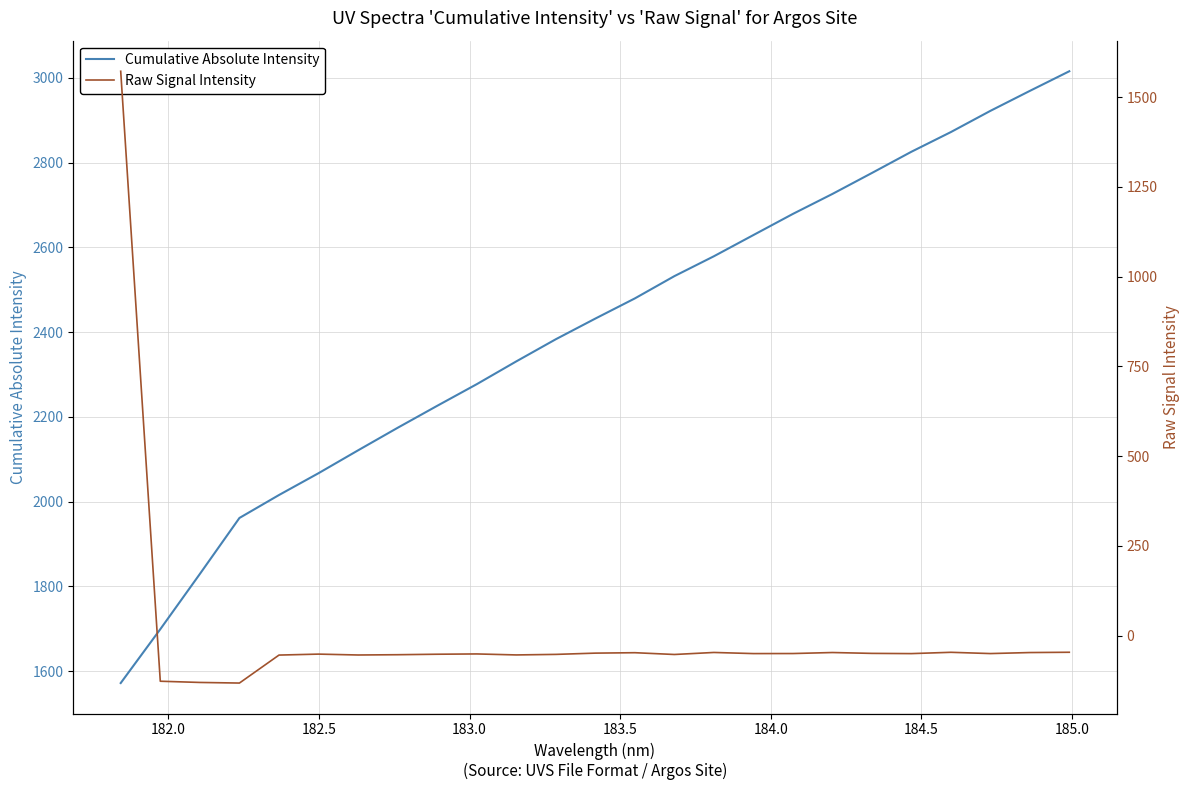

Reading left to right, extract all data points from this chart.

Cumulative Absolute Intensity: 1572.0	1699.0	1829.4	1961.5	2015.7	2067.2	2121.2	2174.4	2226.2	2277.3	2331.0	2383.3	2432.1	2479.7	2532.2	2579.2	2629.2	2679.1	2726.2	2775.7	2825.8	2872.2	2922.2	2969.4	3015.7
Raw Signal Intensity: 1572.0	-127.0	-130.4	-132.1	-54.2	-51.5	-54.0	-53.2	-51.8	-51.0	-53.8	-52.3	-48.8	-47.6	-52.5	-46.9	-50.0	-49.9	-47.1	-49.5	-50.1	-46.5	-50.0	-47.2	-46.4